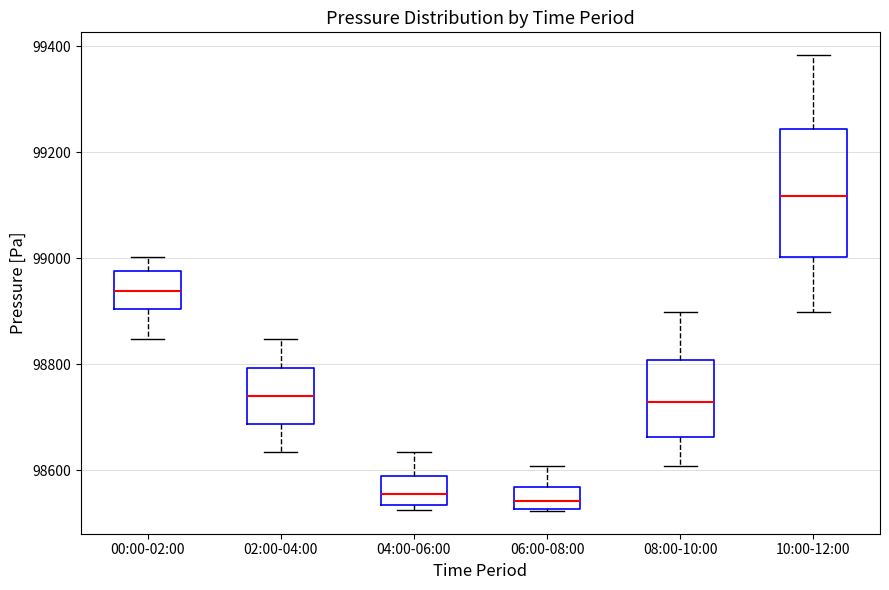

Reading left to right, read every box against the y-axis: the position of its median line, the range the box covers, and the ends of its whiskers. The values are not printed on the chart, so give them approximately, as read against the axis.

00:00-02:00: median 98940, box 98900 to 98980, whiskers 98840 to 99000
02:00-04:00: median 98740, box 98680 to 98800, whiskers 98640 to 98840
04:00-06:00: median 98560, box 98540 to 98580, whiskers 98520 to 98640
06:00-08:00: median 98540, box 98520 to 98560, whiskers 98520 to 98600
08:00-10:00: median 98720, box 98660 to 98800, whiskers 98600 to 98900
10:00-12:00: median 99120, box 99000 to 99240, whiskers 98900 to 99380